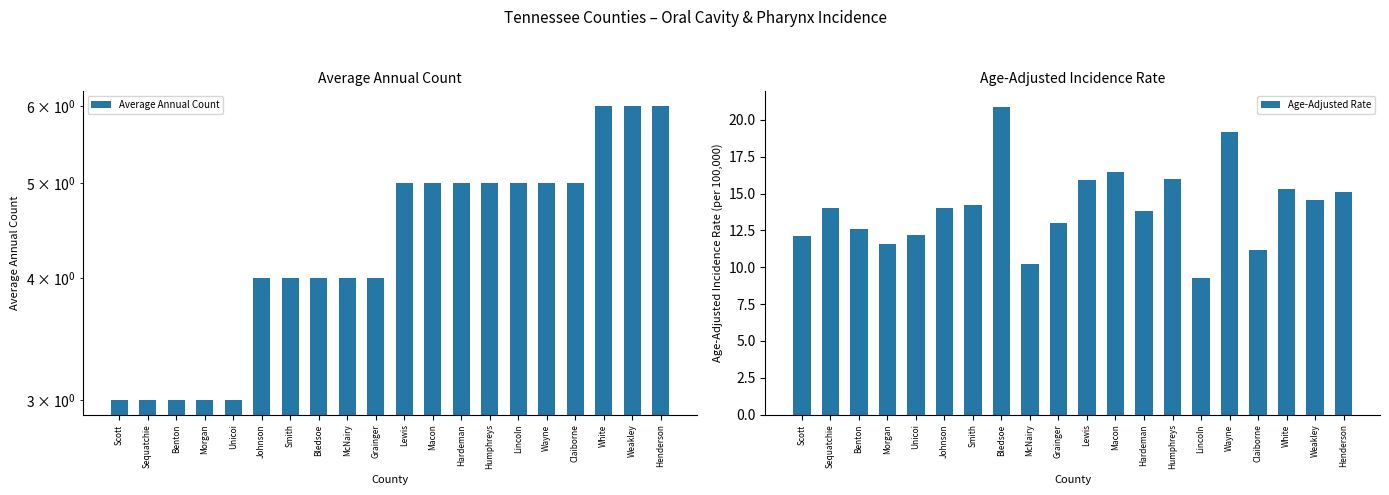

Count the number of data series in this chart.

2